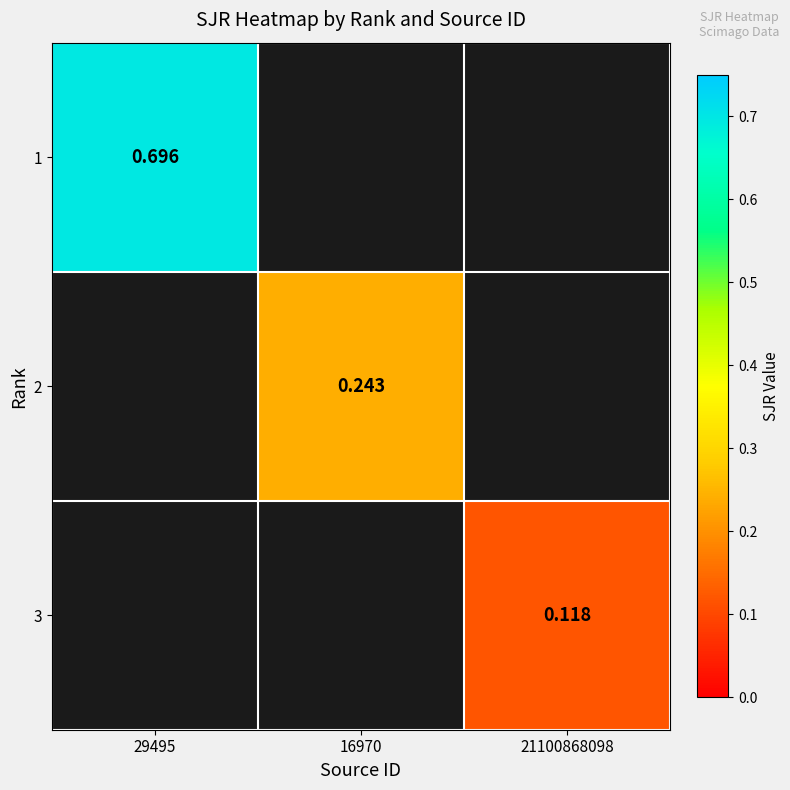

Is the value of 3 at 21100868098 greater than the value of 1 at 29495?

No